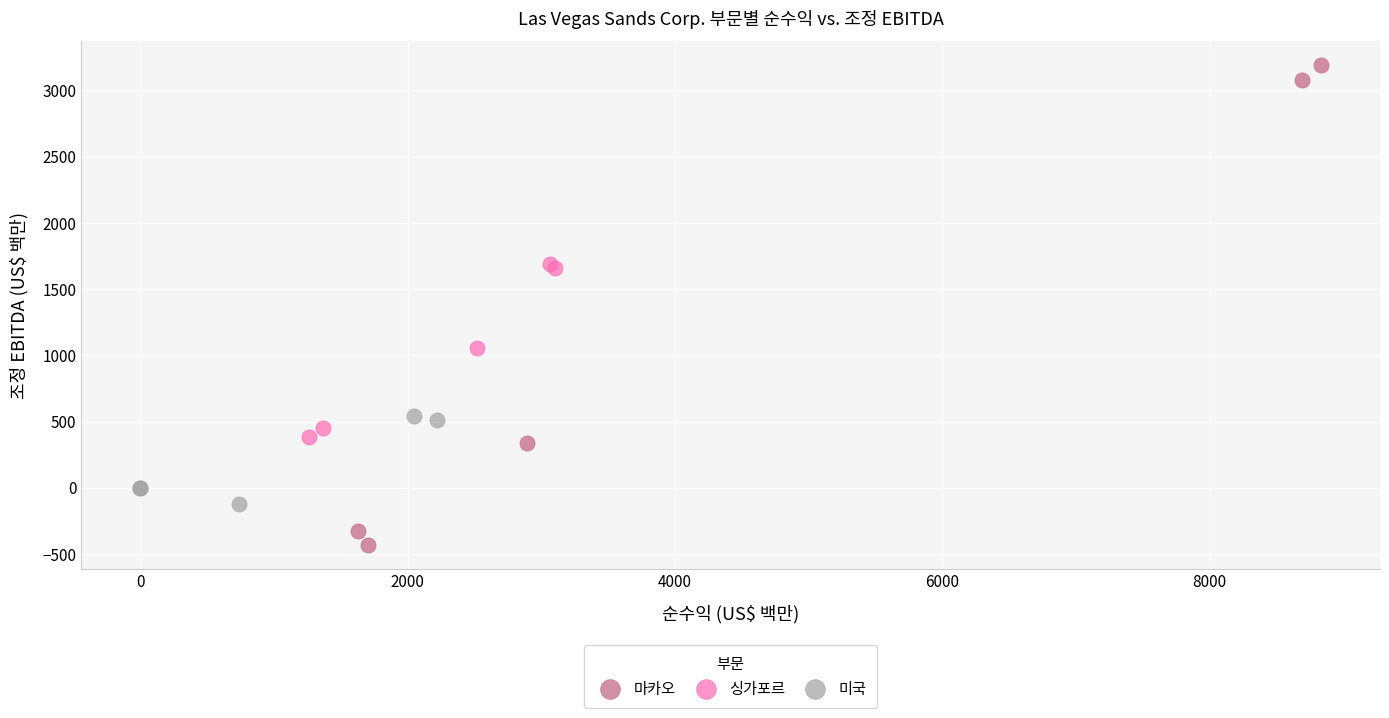

Which series contains the lowest Y value?

마카오